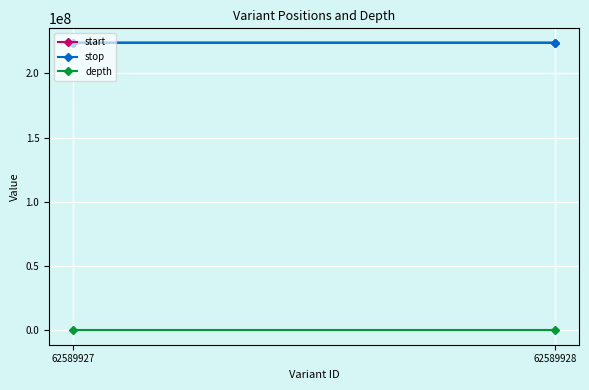

The depth series shows 25 at 62589927. True or false?

True